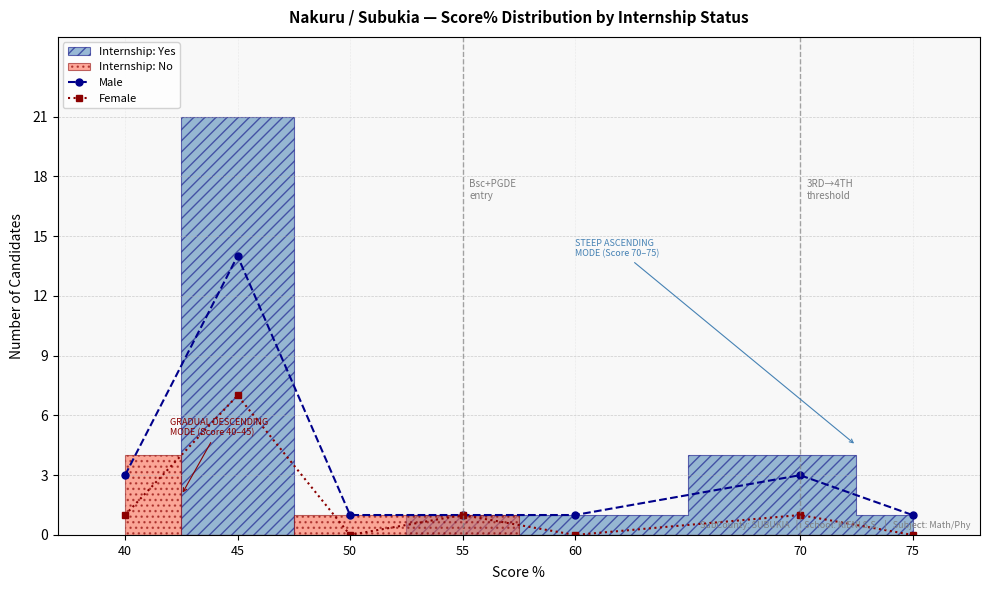

Rank the series at 75 from highest to lowest value.

Male, Female